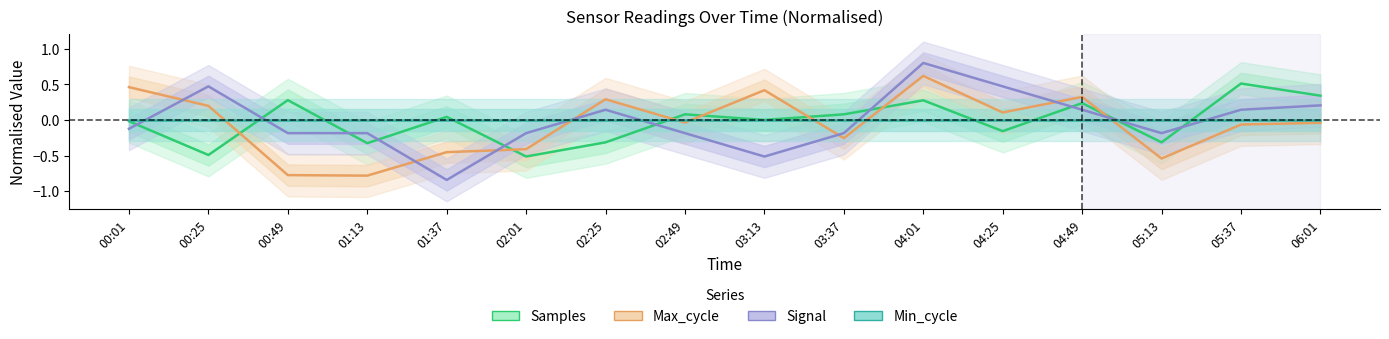

What is the total value across all series at 04:25?

0.4